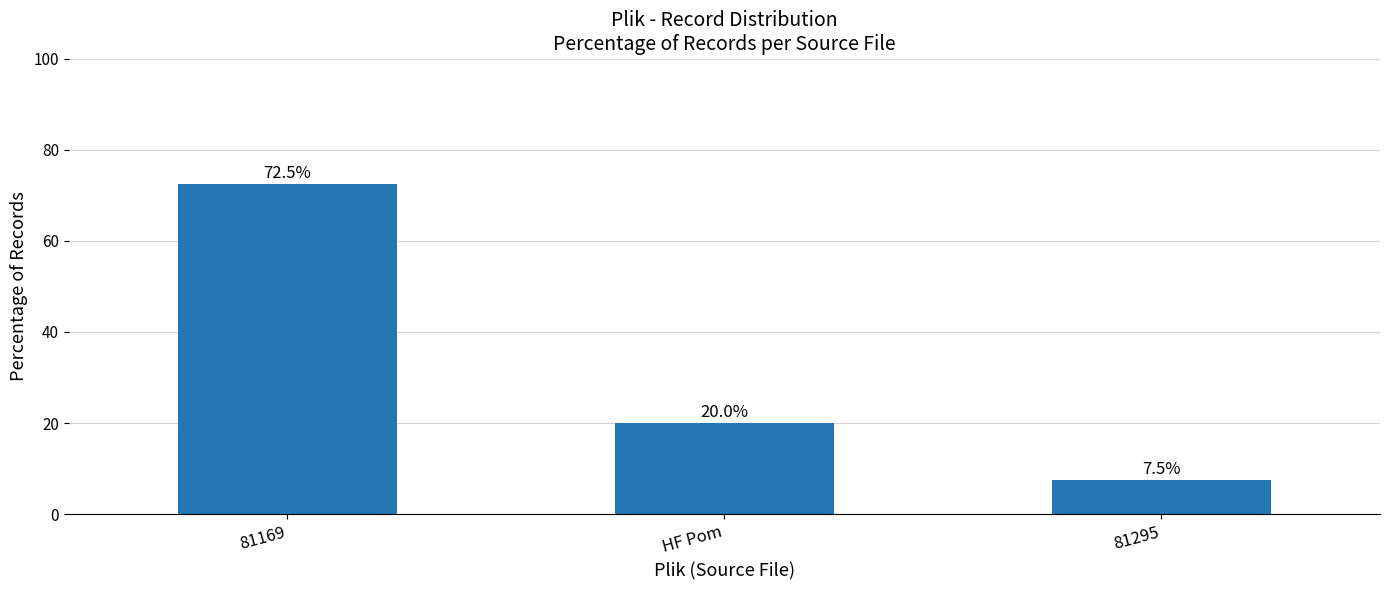

What is the label of the 2nd bar from the left?

HF Pom